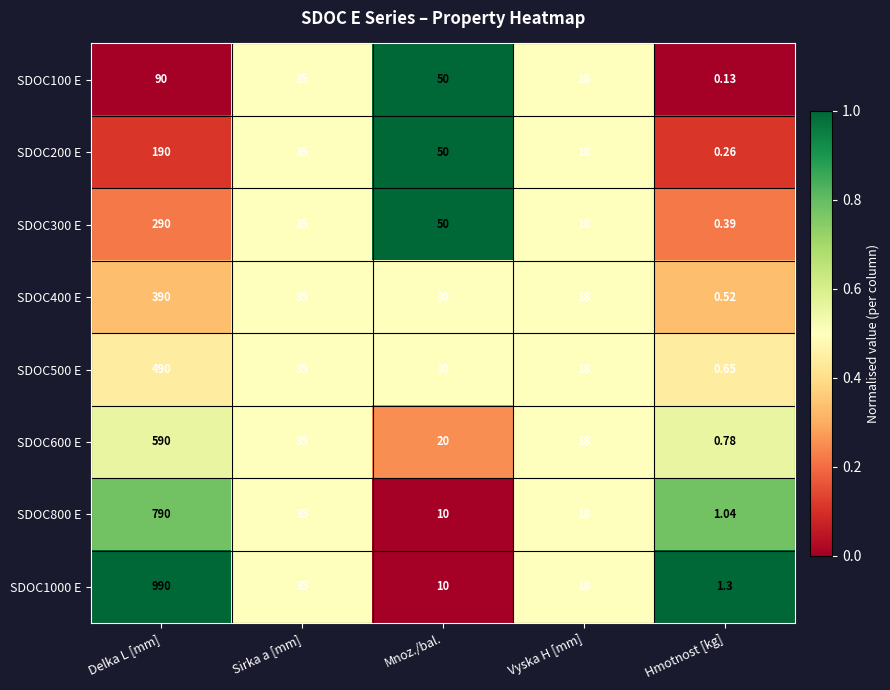

Count the number of data series in this chart.

8